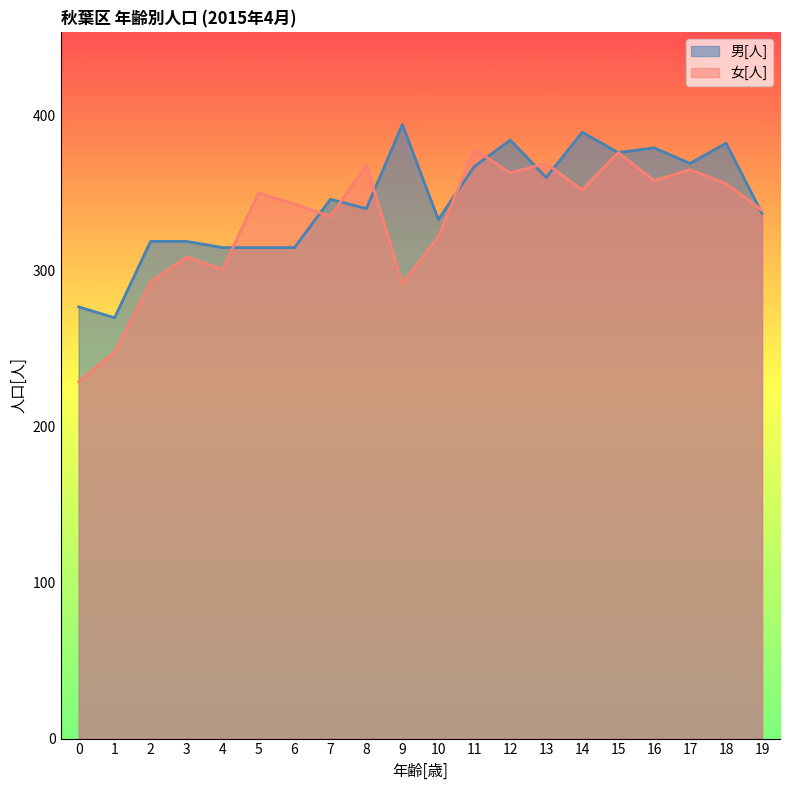

What is the difference between the maximum and minimum values in the 男[人] series?

124